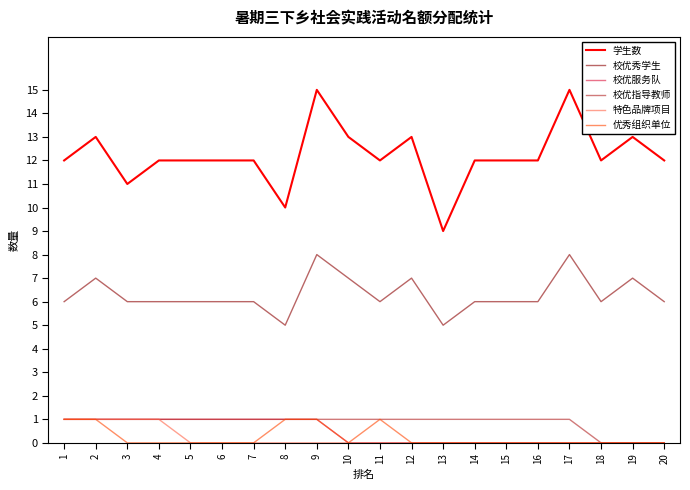

True or false: 优秀组织单位 and 学生数 cross at least once.

False